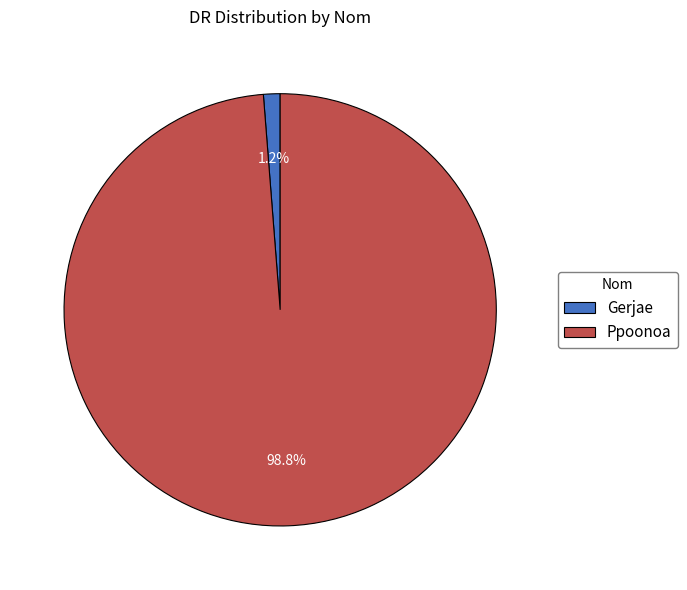

Is there any slice that represents more than half of the pie?

Yes